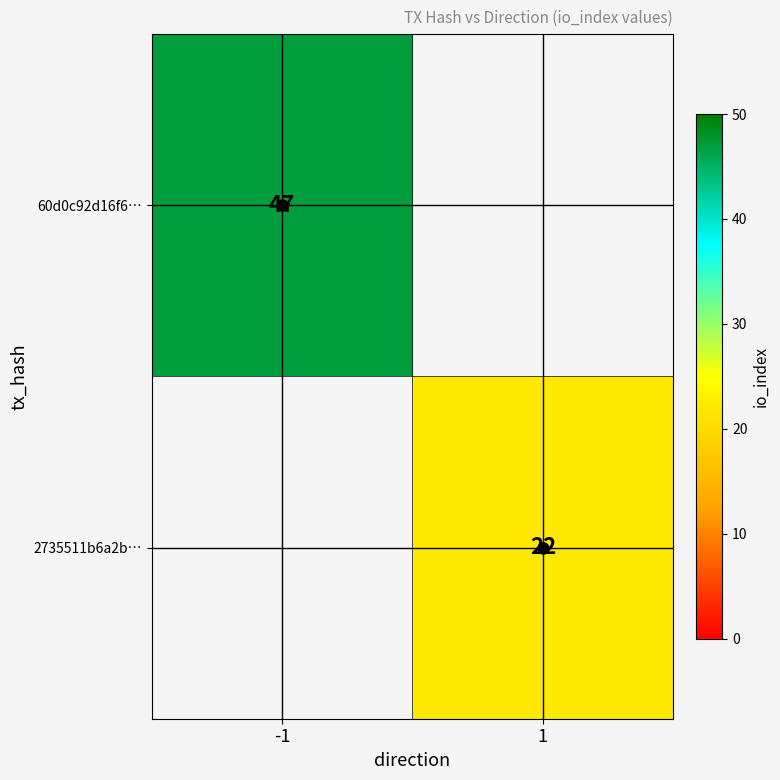

At how many categories does at least one series exceed 33?

1